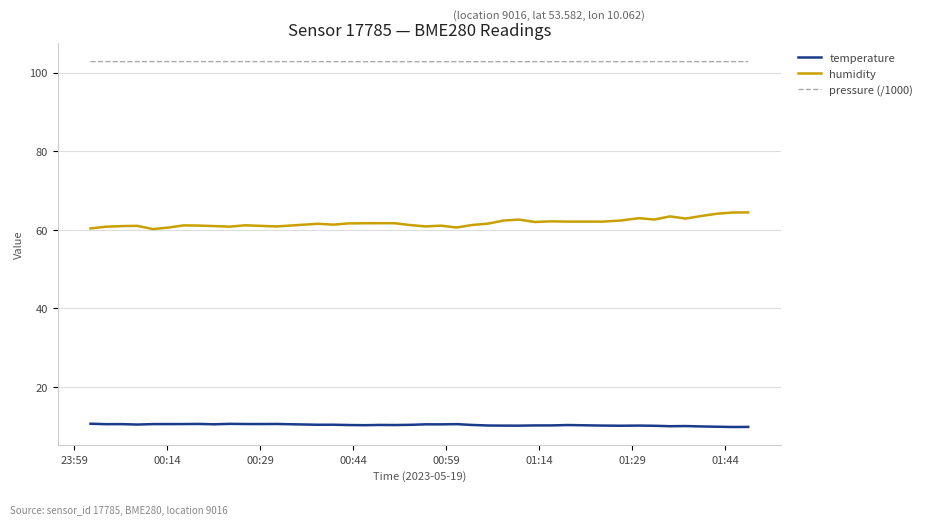

What is the lowest value of the humidity series?

60.2